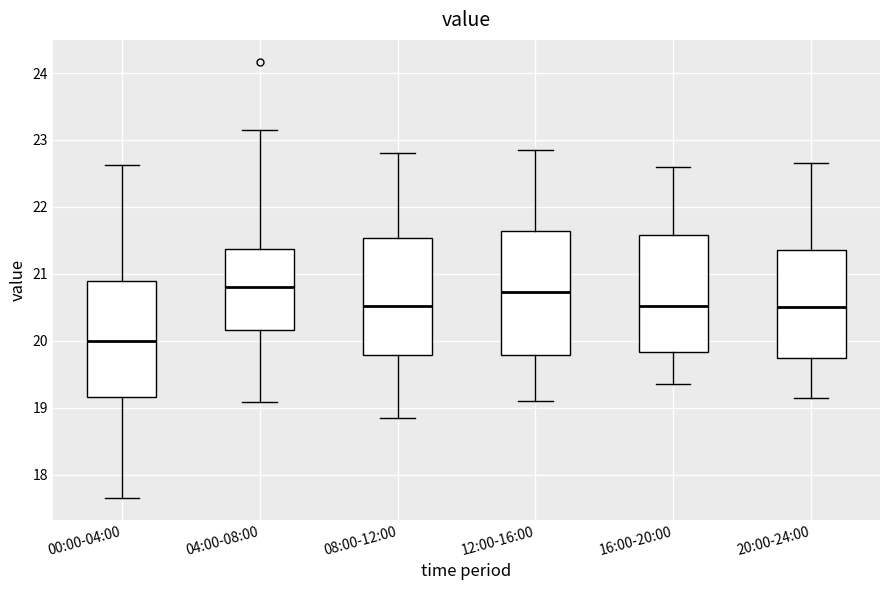

Where does the median line of the box for 20:00-24:00 sit on the y-axis? The values are not printed on the chart, so give them approximately, as read against the axis.

20.5